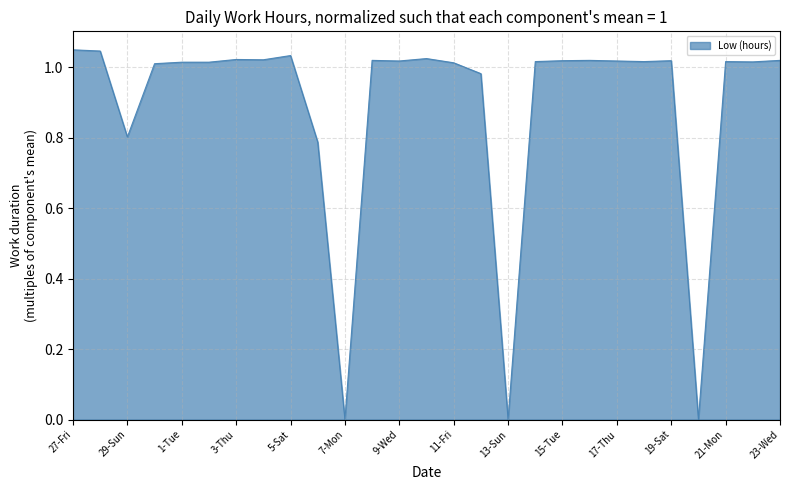

Where is the data nearest to the value 0?

7-Mon